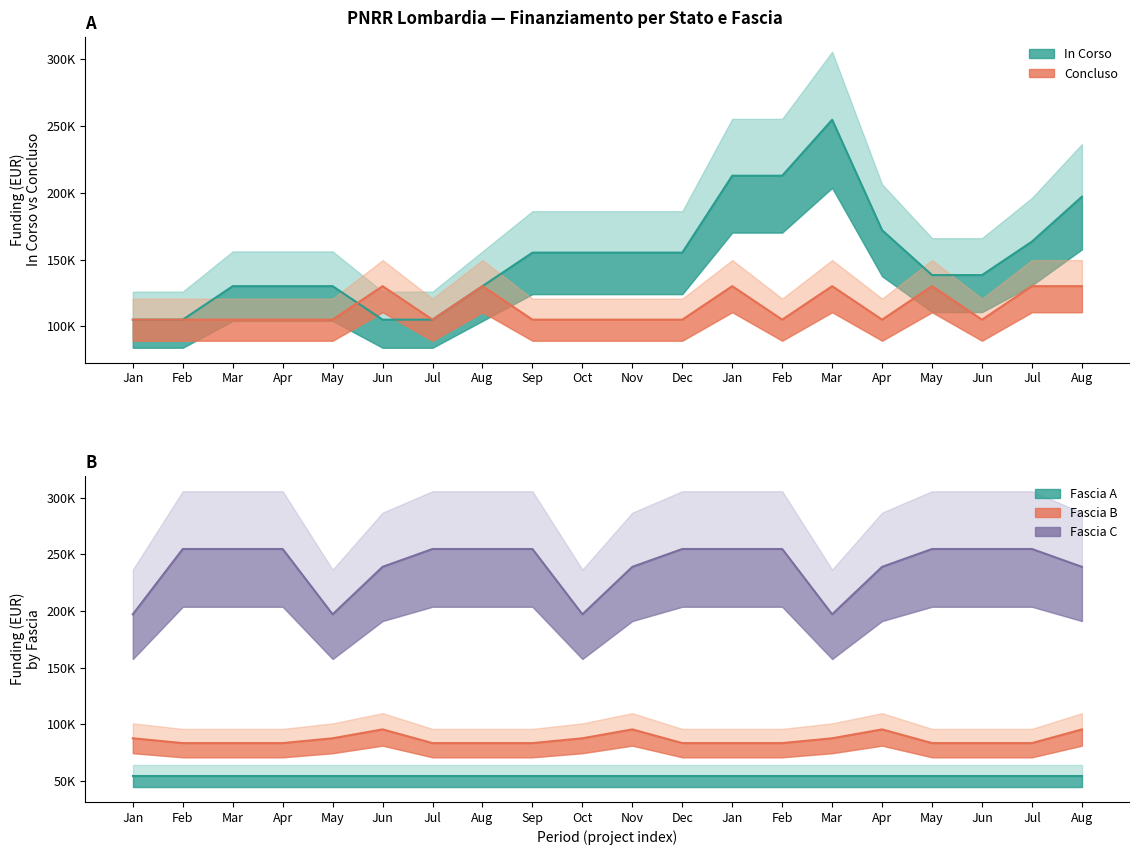

Which series has the largest total across all categories?

In Corso